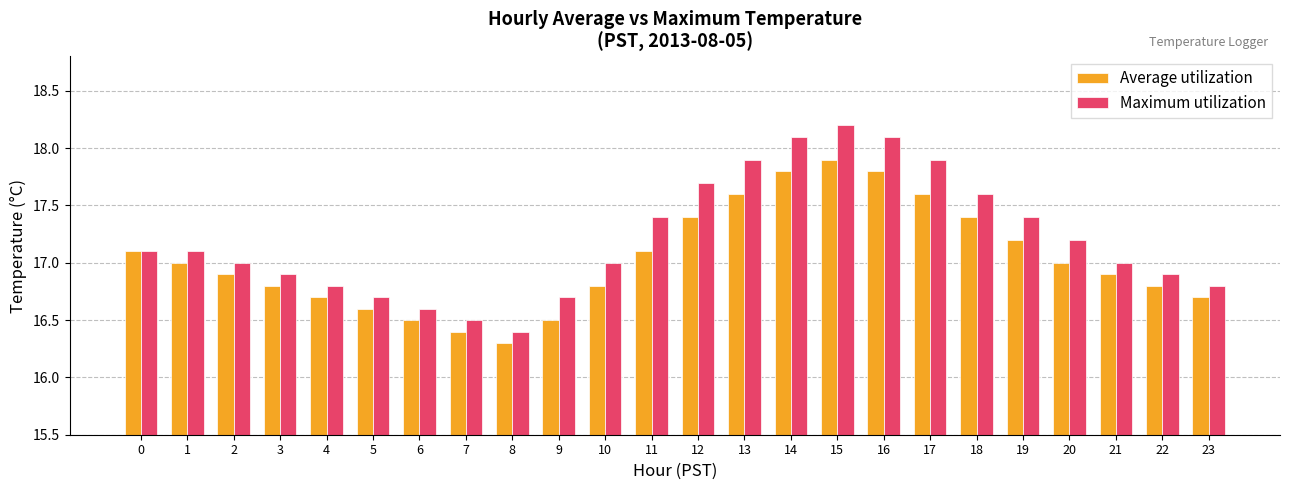

At how many categories does at least one series exceed 16?

24